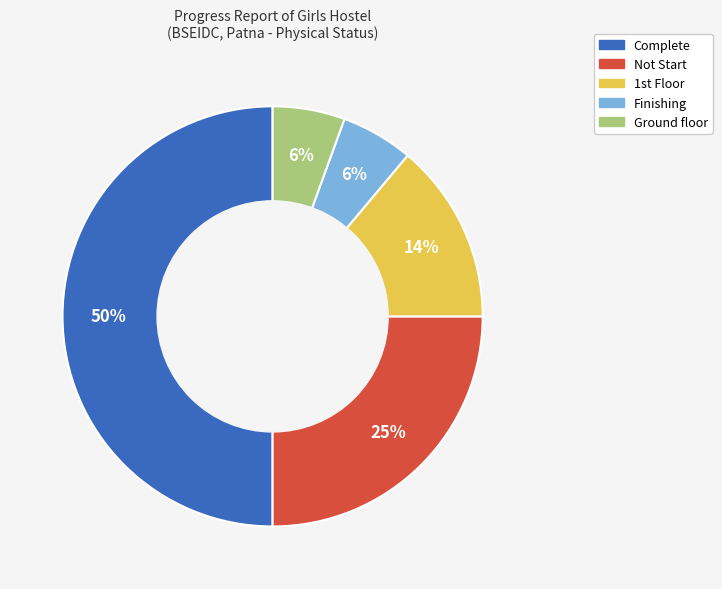

To the nearest percent, what is the average slice percentage?

20%